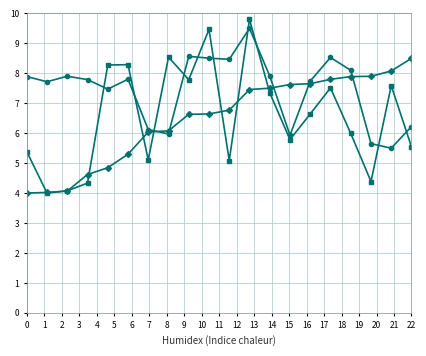

What is the minimum value shown in the chart?

4.0